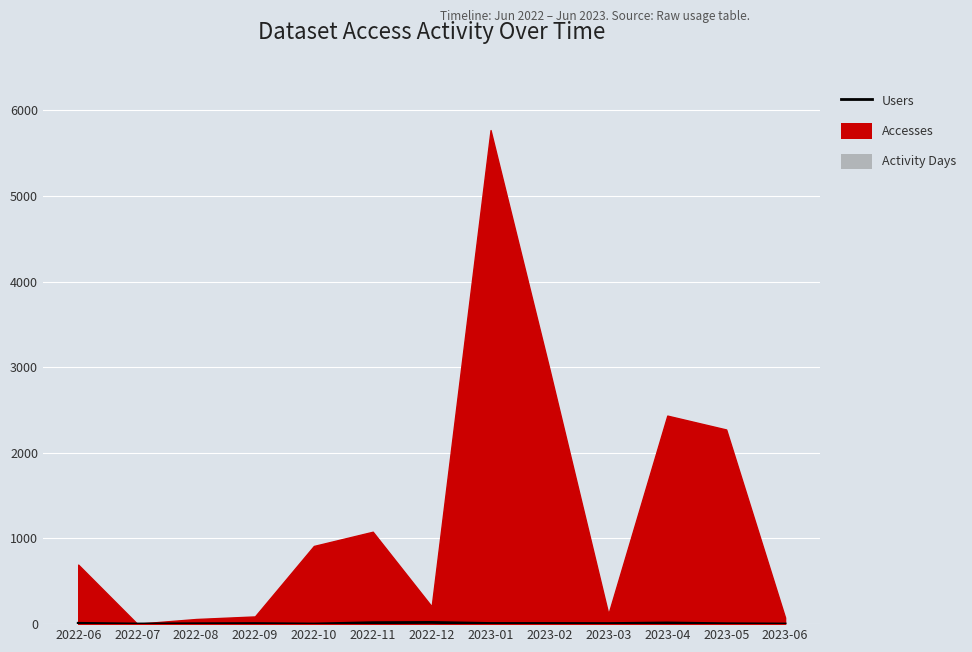

At which category does the chart reach its minimum across all series?

2022-07